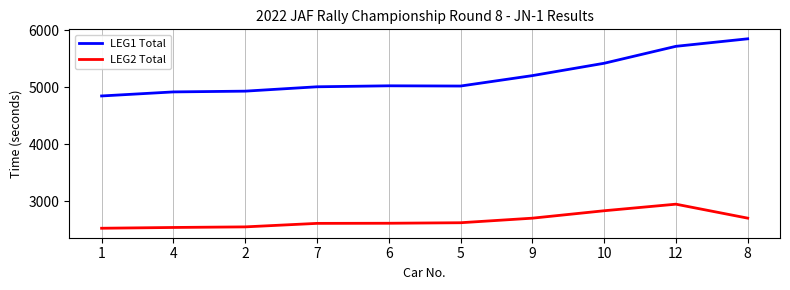

The value of LEG1 Total at 9 is 5207.5. True or false?

True